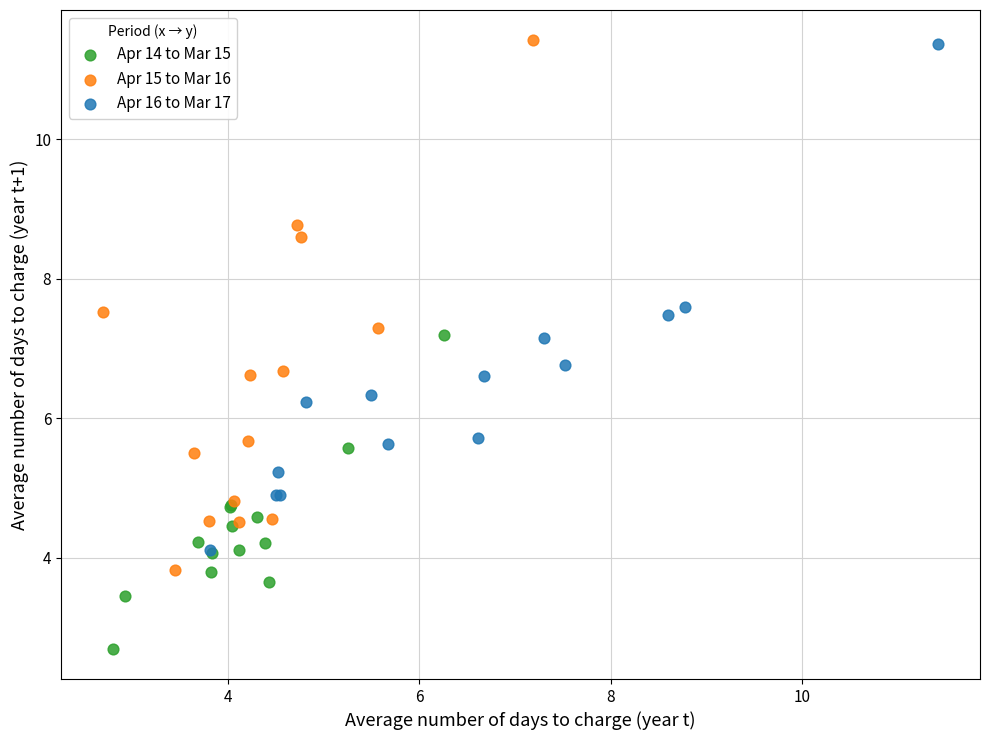

Which series has the widest spread of Y values?

Apr 15 to Mar 16